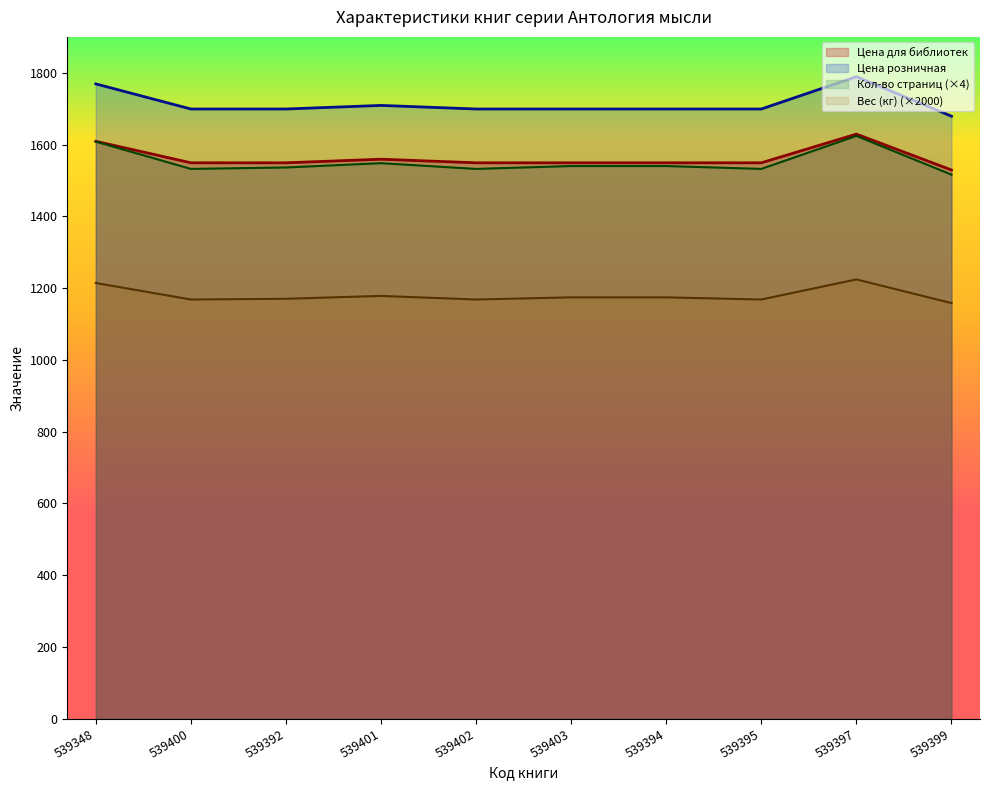

Count the number of categories in the chart.

10